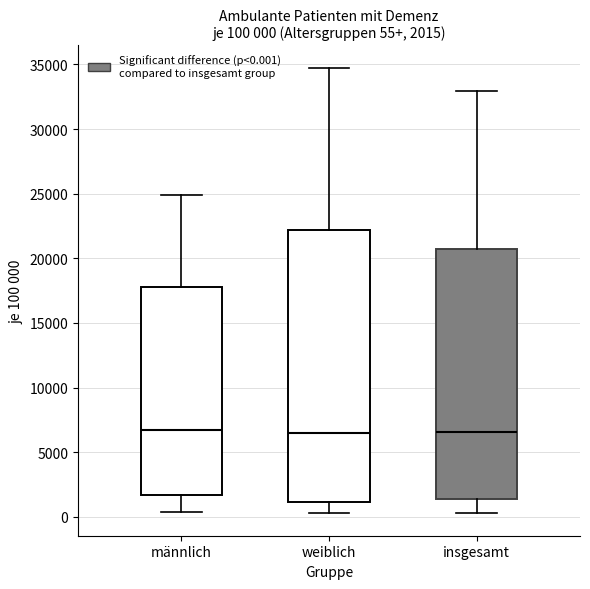

Comparing the boxes themselves (not the whiskers), which one is the tallest?

weiblich